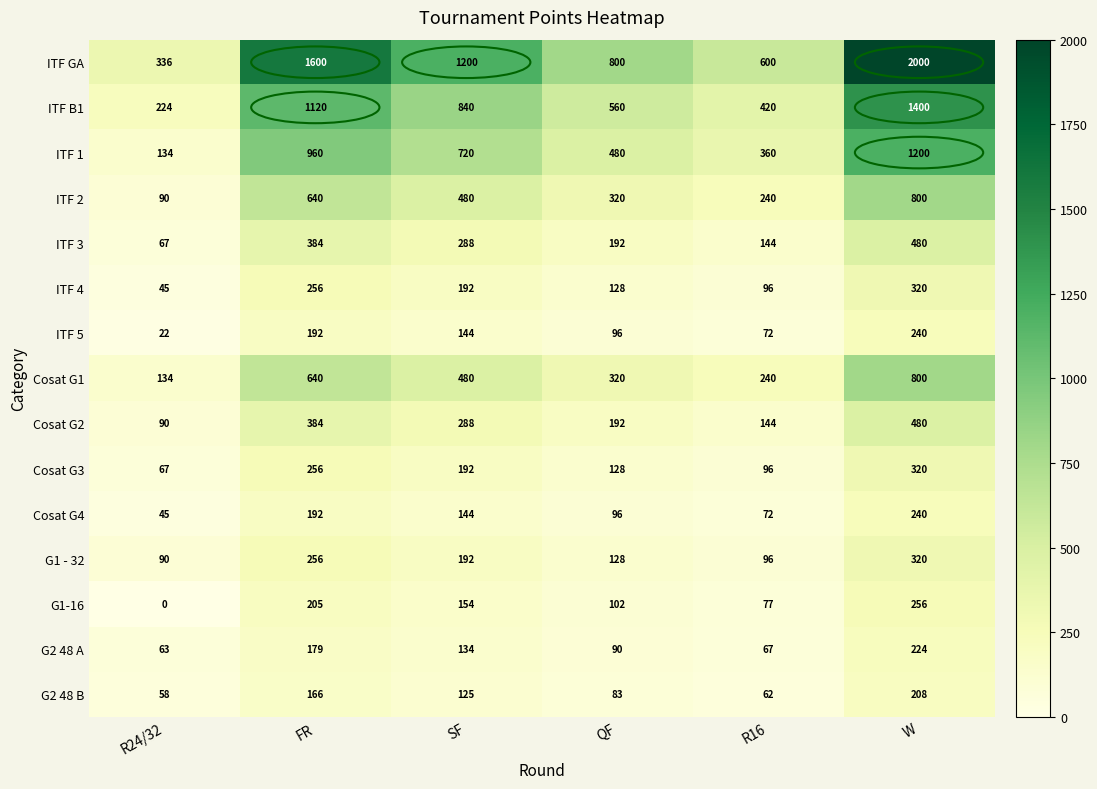

True or false: ITF GA has a value of 1201 at QF.

False